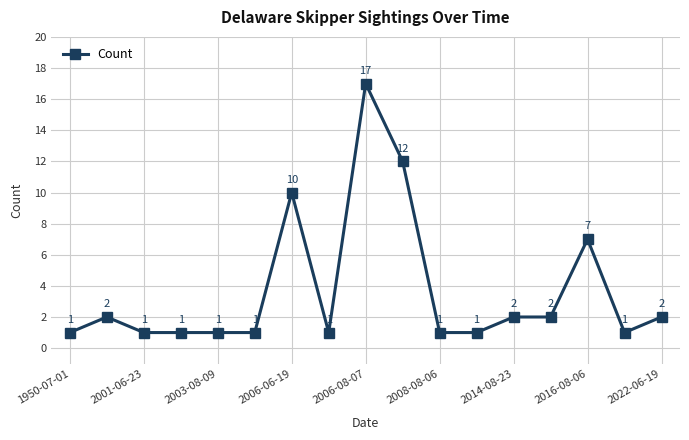

What is the value of the 12th point from the left?

1